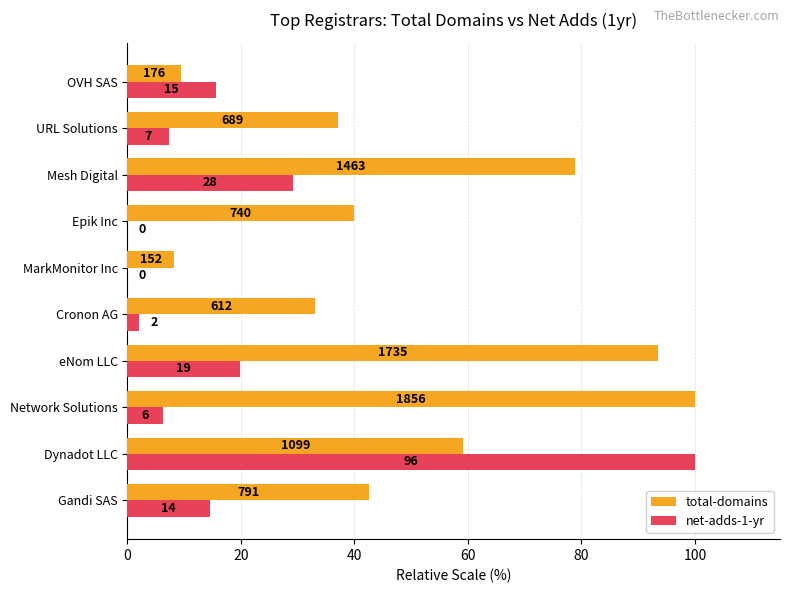

What are all the series names shown in the legend?

total-domains, net-adds-1-yr